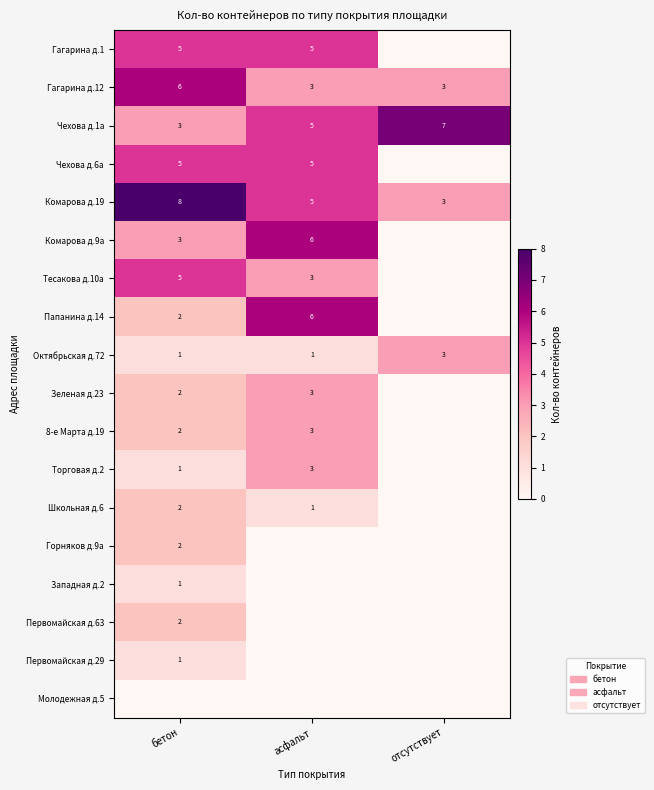

What is the difference between the Комарова д.19 values at асфальт and бетон?

3